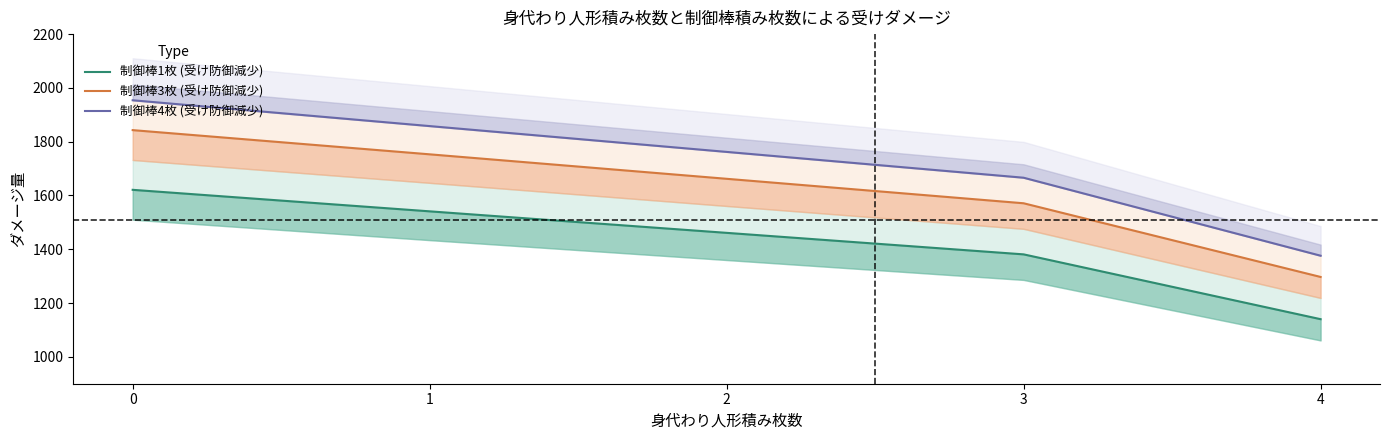

Between 2 and 3, which series saw the biggest shift?

制御棒4枚 (受け防御減少)